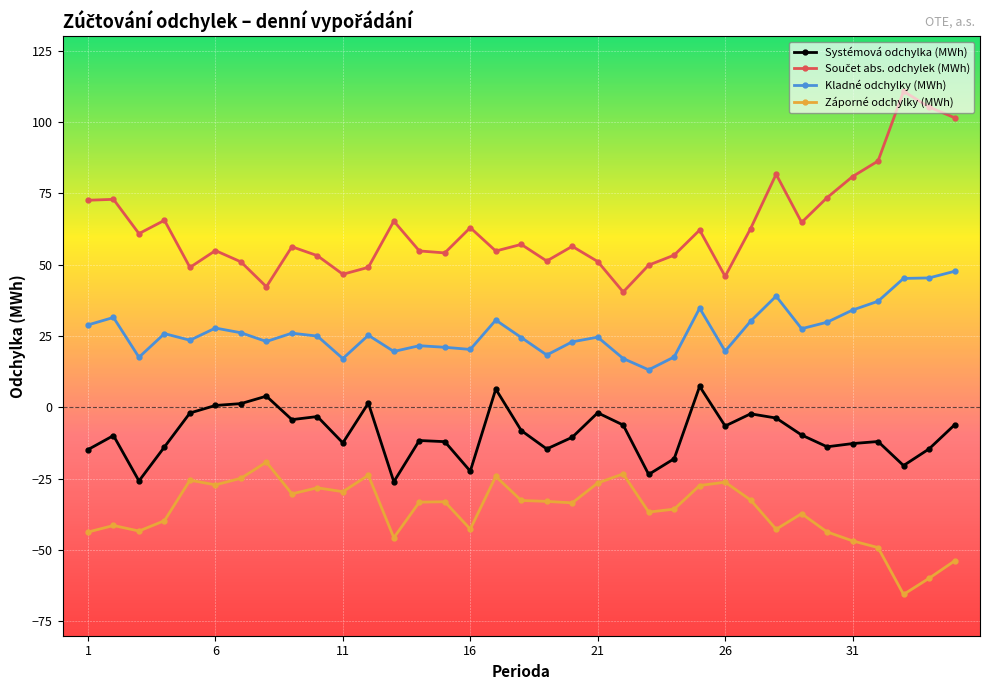

What is the average value of the Záporné odchylky (MWh) series?

-36.0